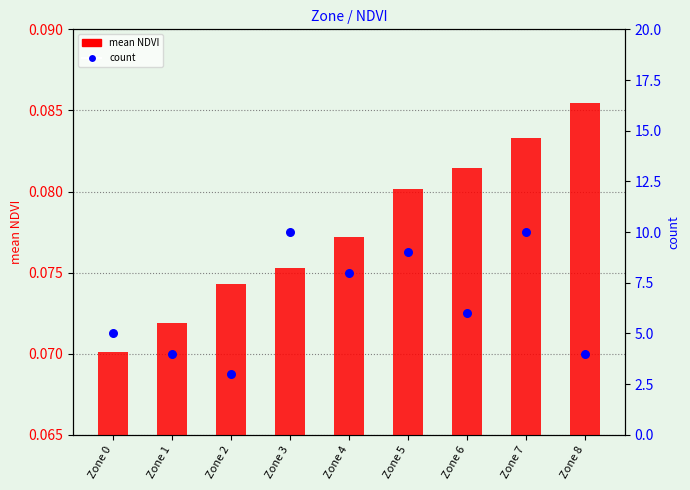

What is the total value across all series at Zone 8?

4.1